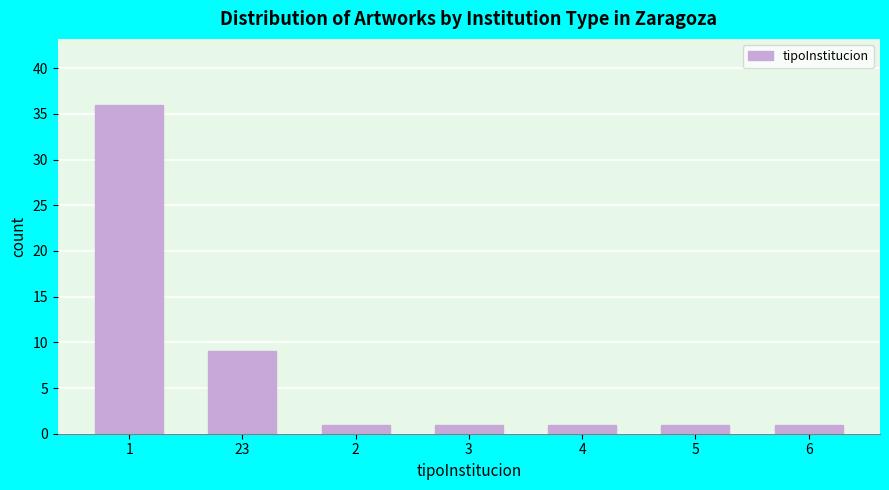

Reading left to right, extract all data points from this chart.

1=36	23=9	2=1	3=1	4=1	5=1	6=1